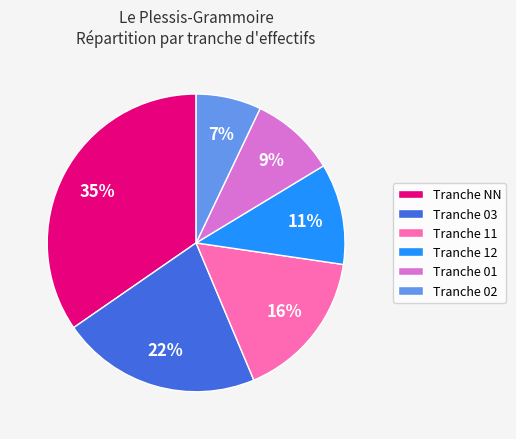

Which has a higher value, Tranche 12 or Tranche 02?

Tranche 12